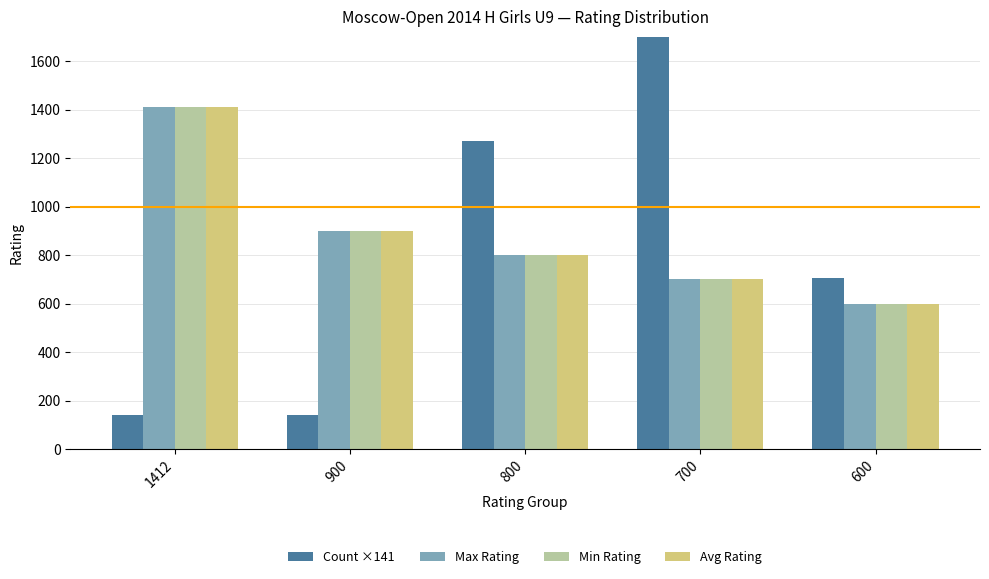

What is the sum of all Count ×141 values?

5083.2